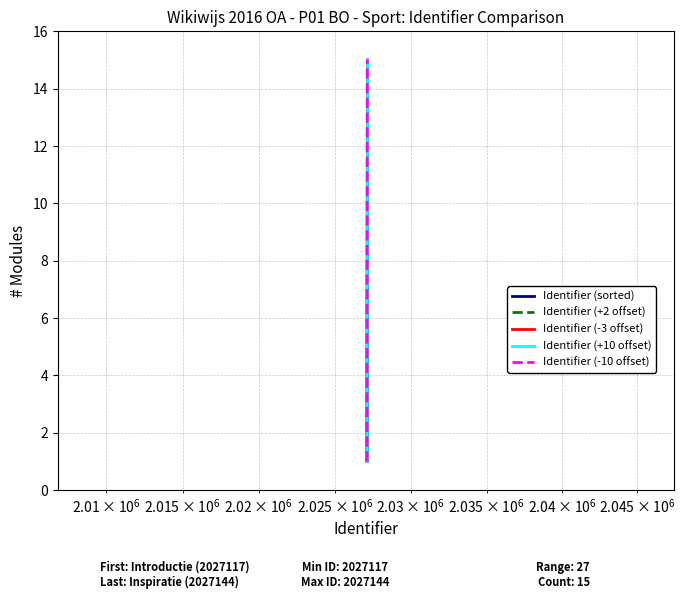

At how many categories does at least one series exceed 10?

5